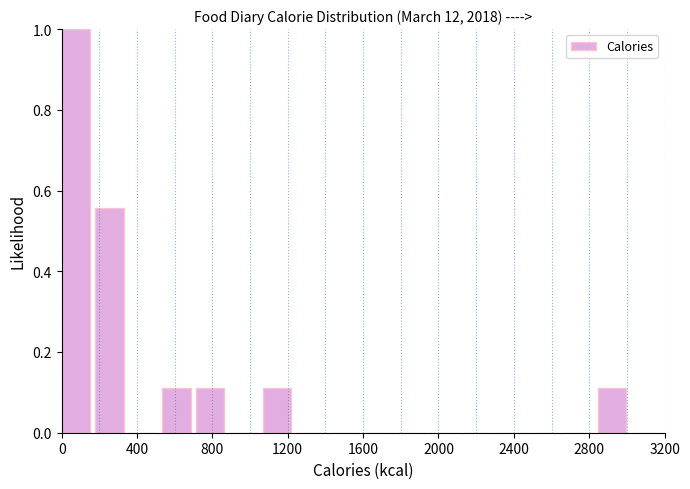

Read against the x-axis, roughly where is the centre of the tallest bar?

100